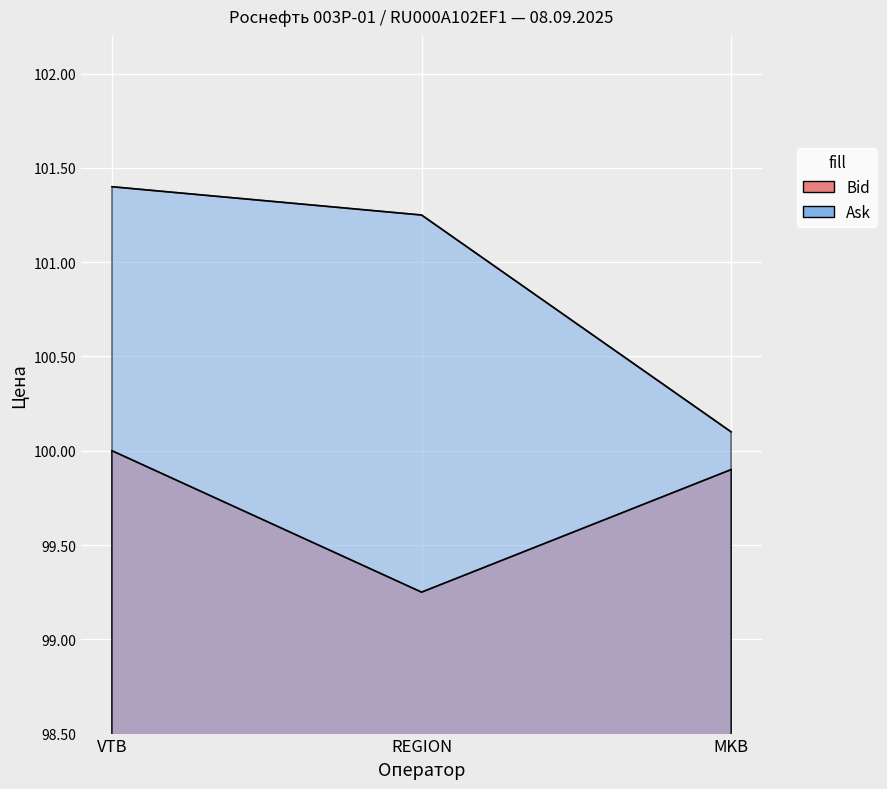

What is the label of the 3rd point from the left?

MKB